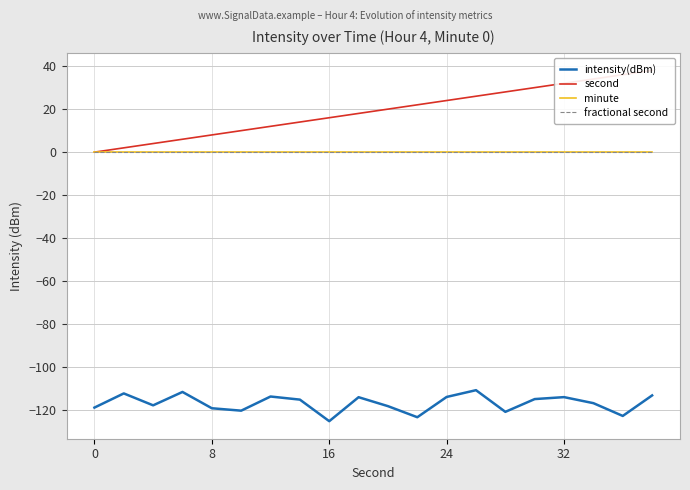

True or false: minute and intensity(dBm) intersect in this chart.

False